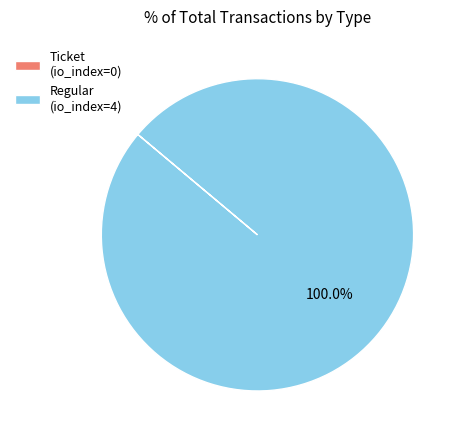

Does Regular represent more than half of the total?

Yes